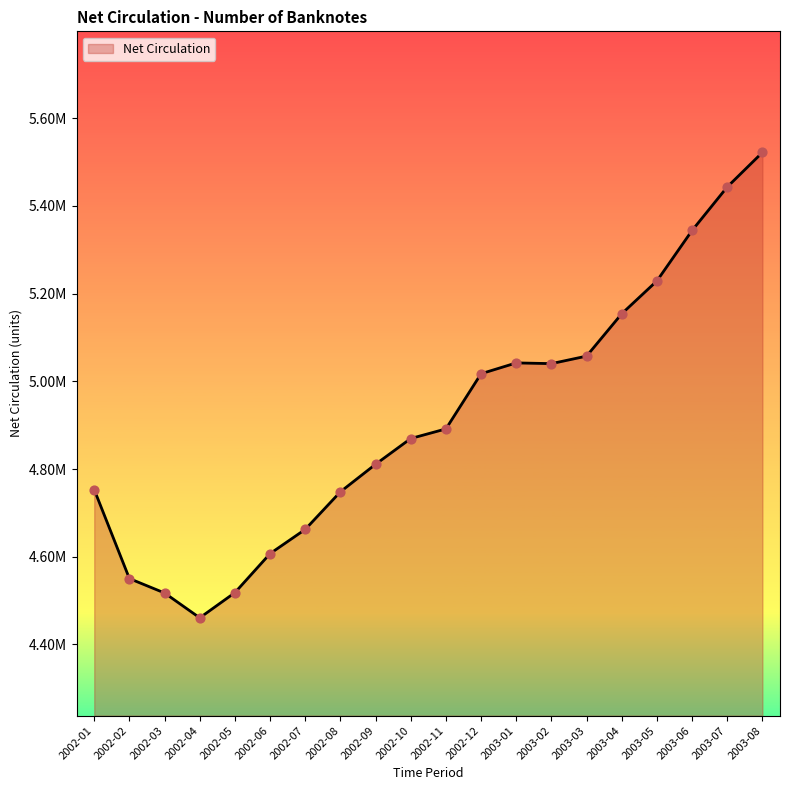

What is the change in value from 2002-09 to 2003-06?

+532969.4